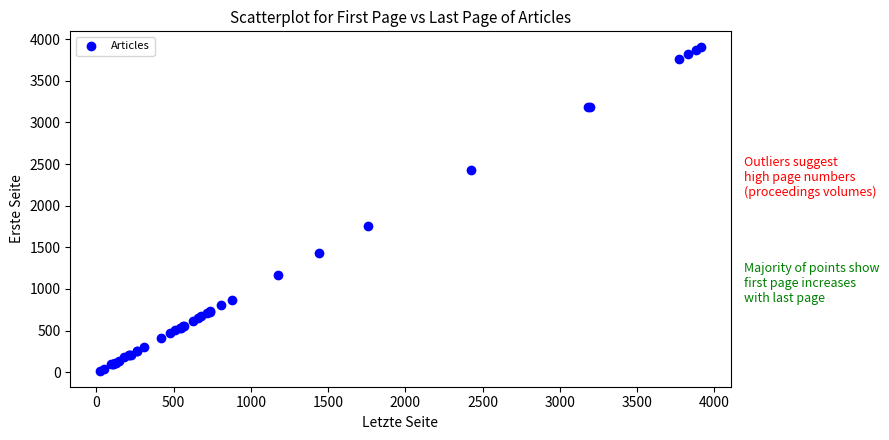

What Y value in the scatter plot is closest to 1959?

1753